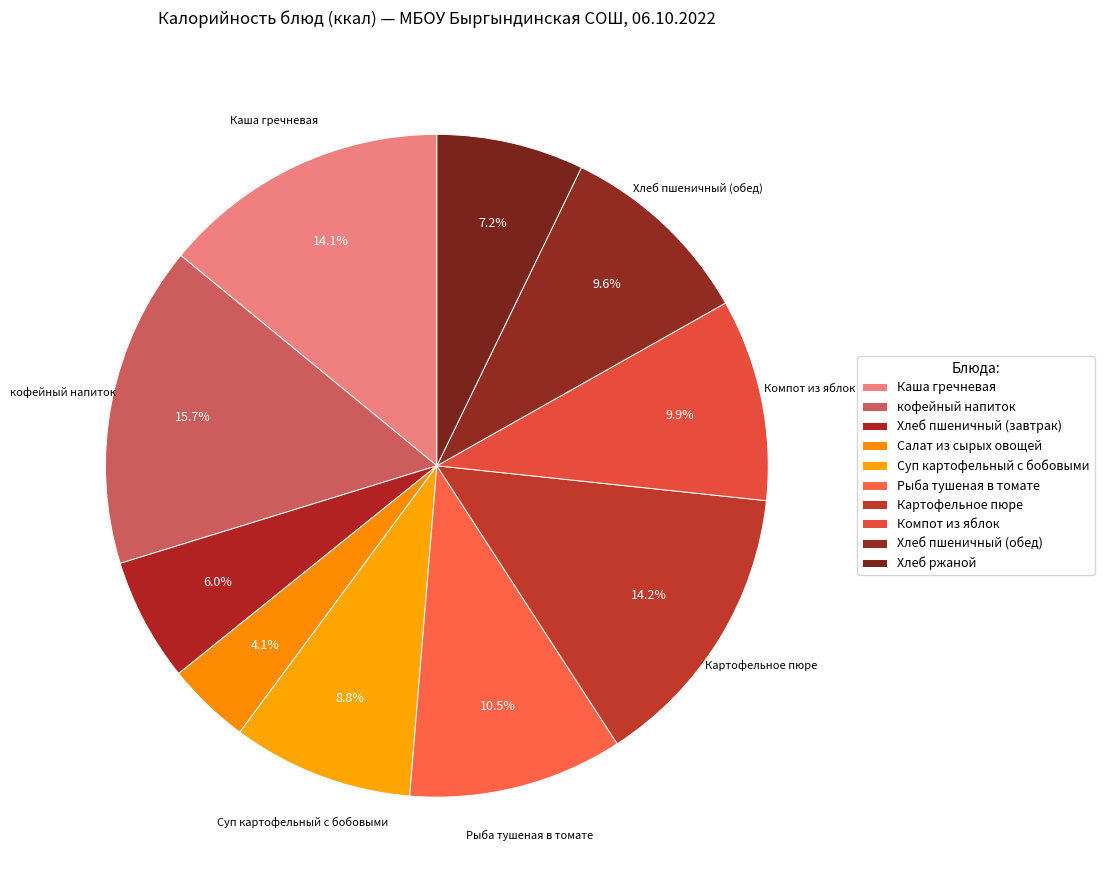

To the nearest percent, what is the average slice percentage?

10%